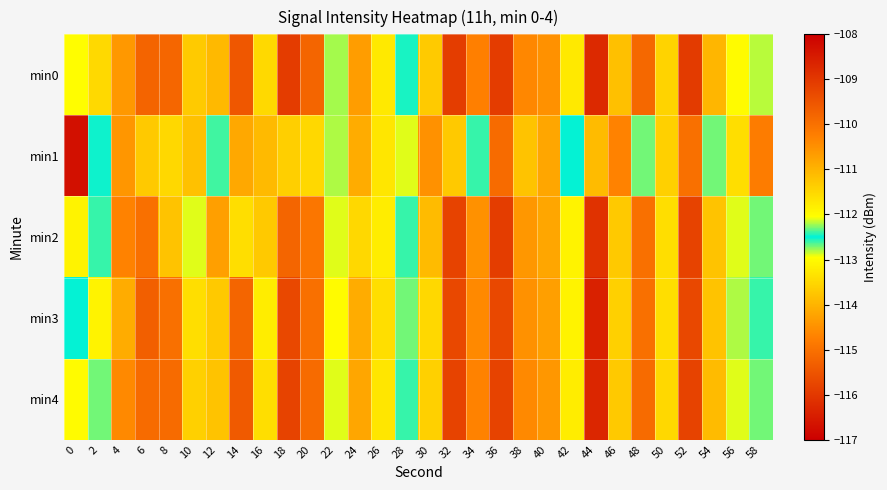

What is the smallest value displayed?

-116.7